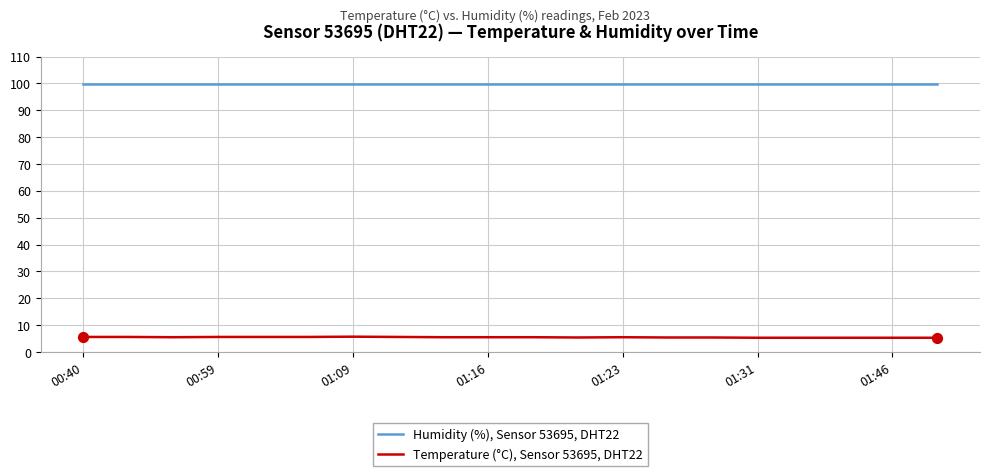

True or false: Temperature (°C), Sensor 53695, DHT22 and Humidity (%), Sensor 53695, DHT22 intersect in this chart.

False